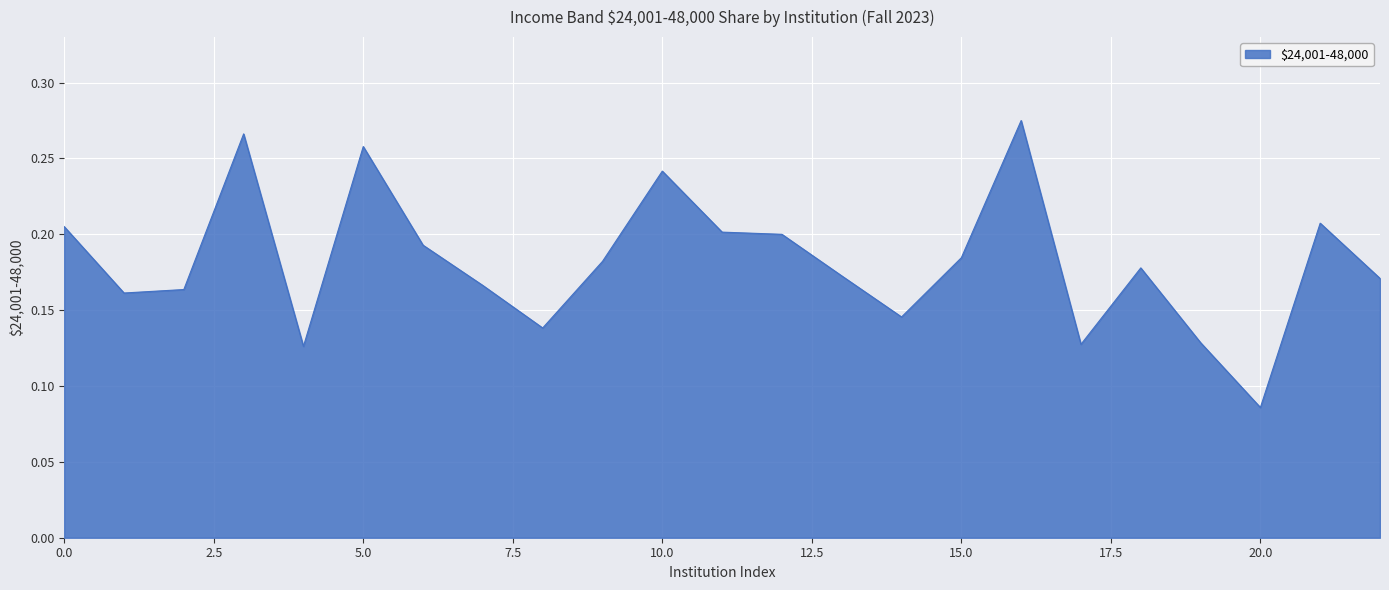

Reading left to right, list all the values displayed in this chart.

0.2	0.2	0.2	0.3	0.1	0.3	0.2	0.2	0.1	0.2	0.2	0.2	0.2	0.2	0.1	0.2	0.3	0.1	0.2	0.1	0.1	0.2	0.2